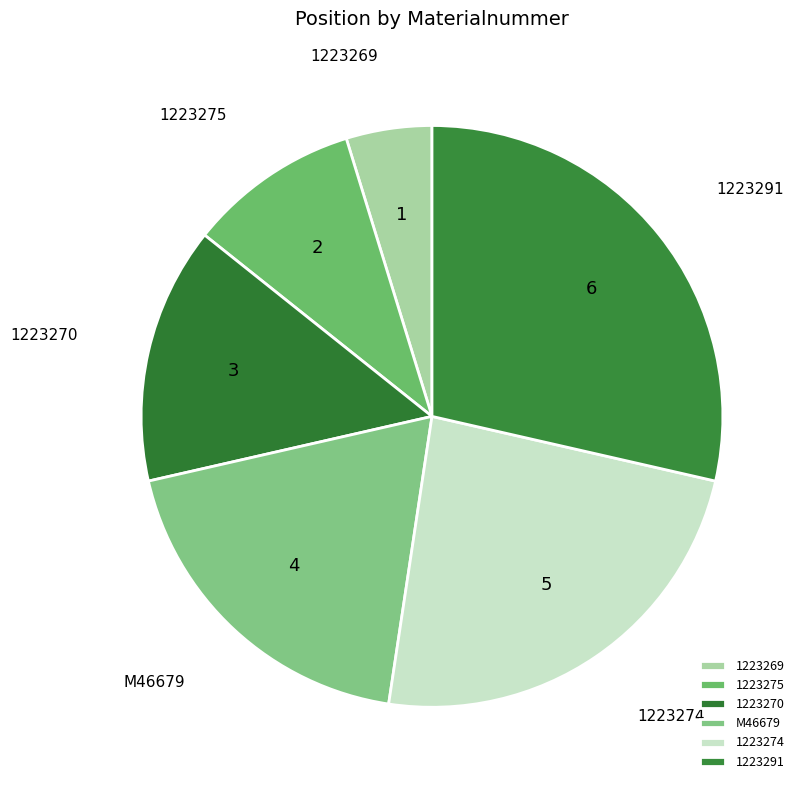

Which category has the biggest portion of the pie?

1223291